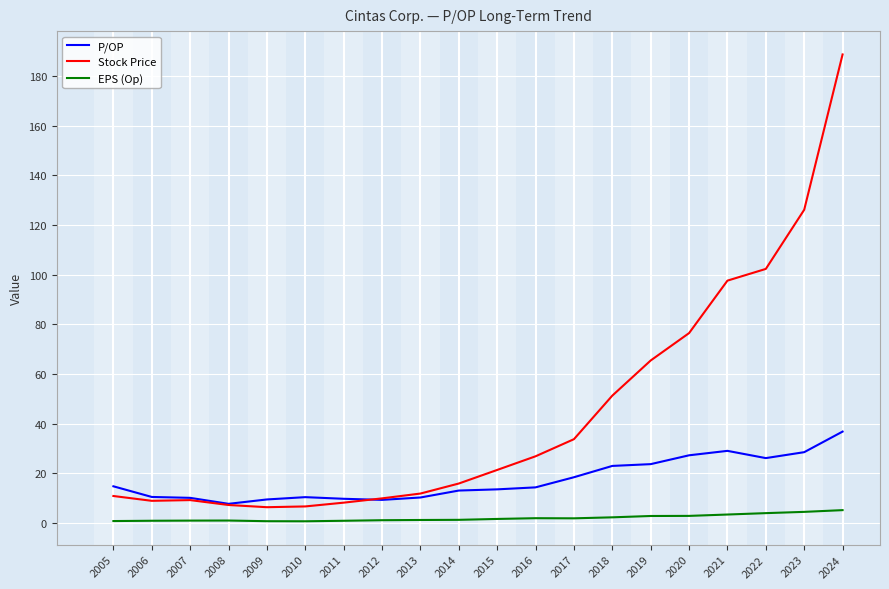

What is the total value across all series at 2009?

16.4